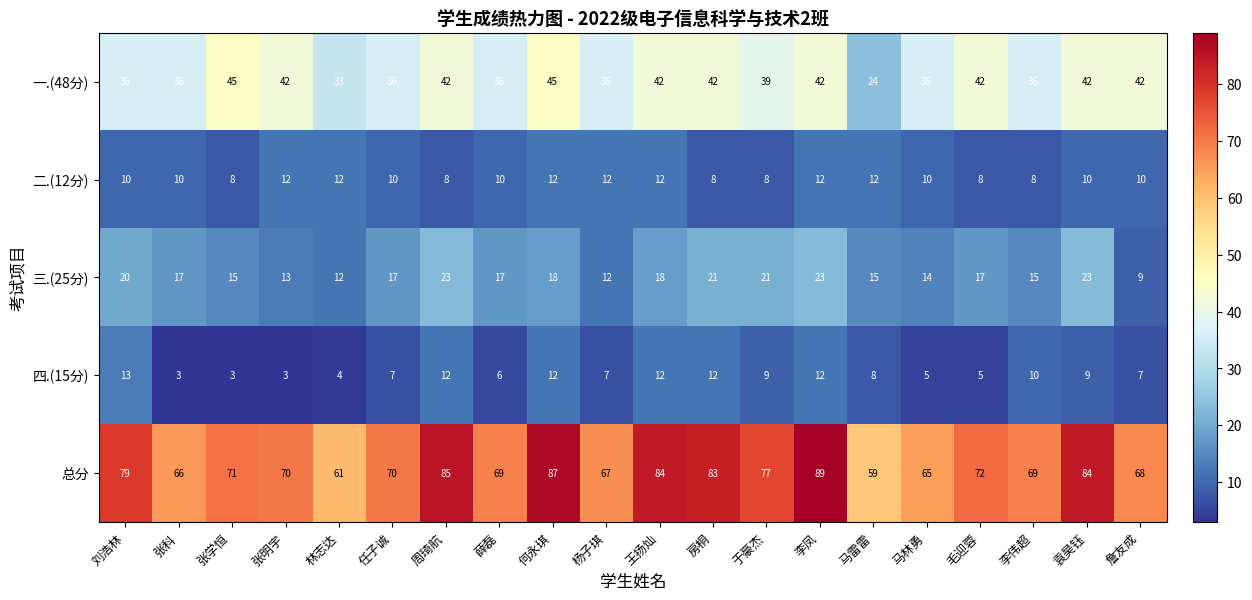

True or false: 二.(12分) has a value of 20 at 李凤.

False